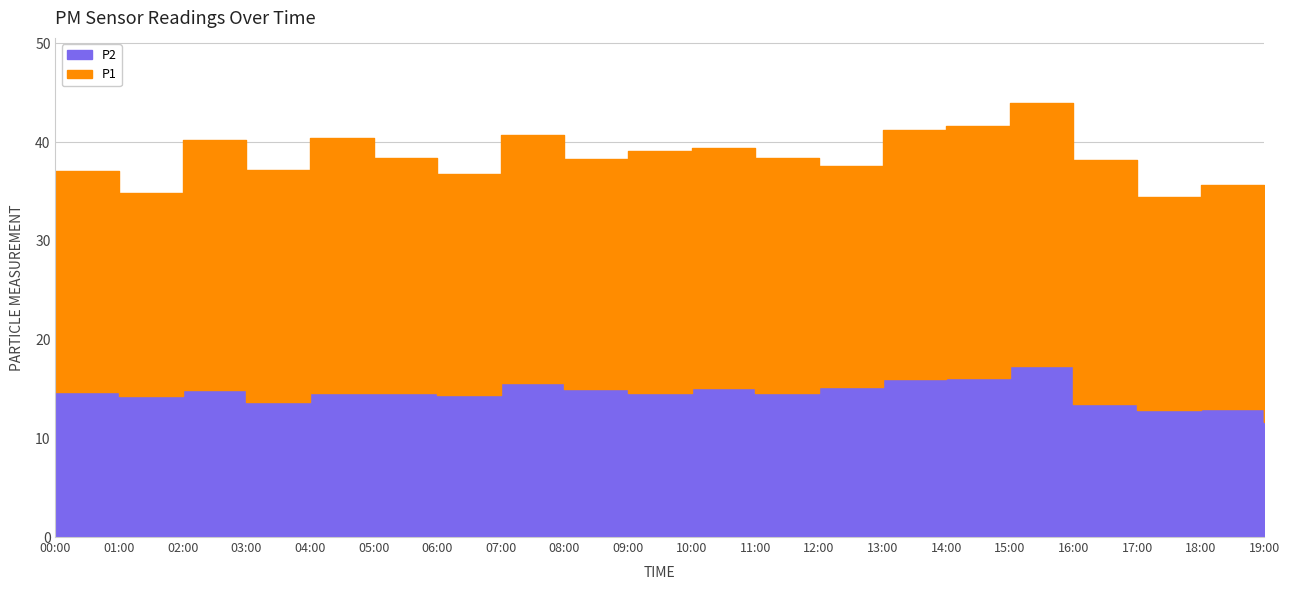

What is the value of the P2 point at the 16th from the left?

17.3